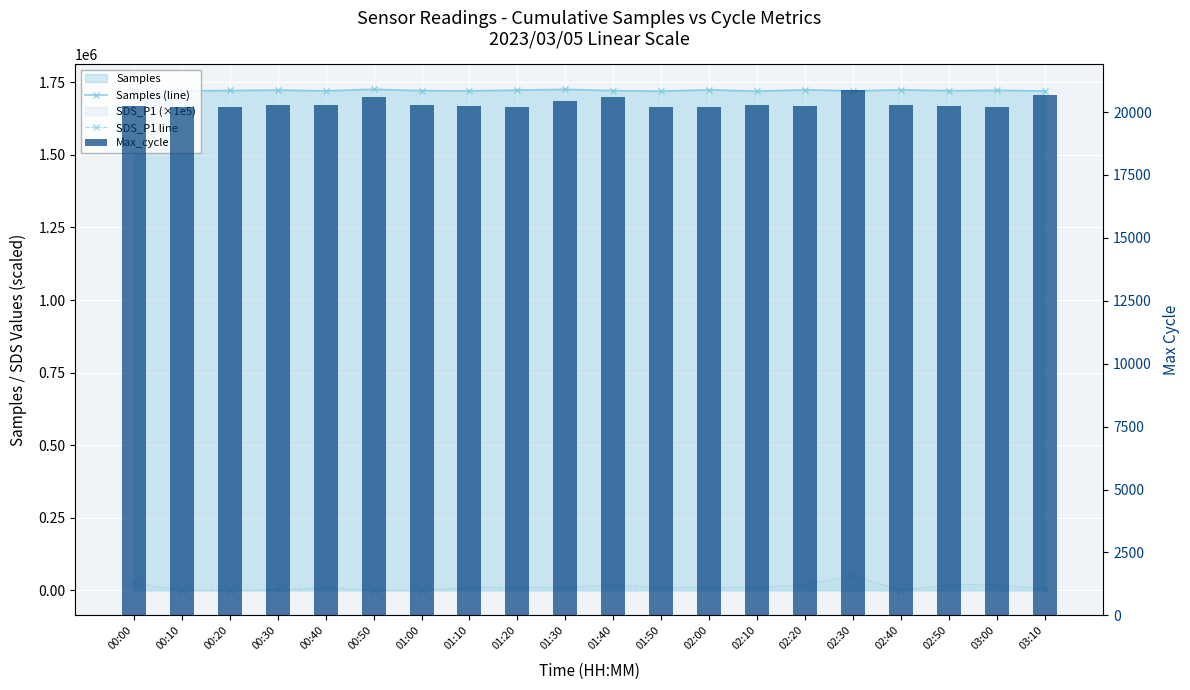

Which has a higher value, 01:10 or 01:00?

01:00